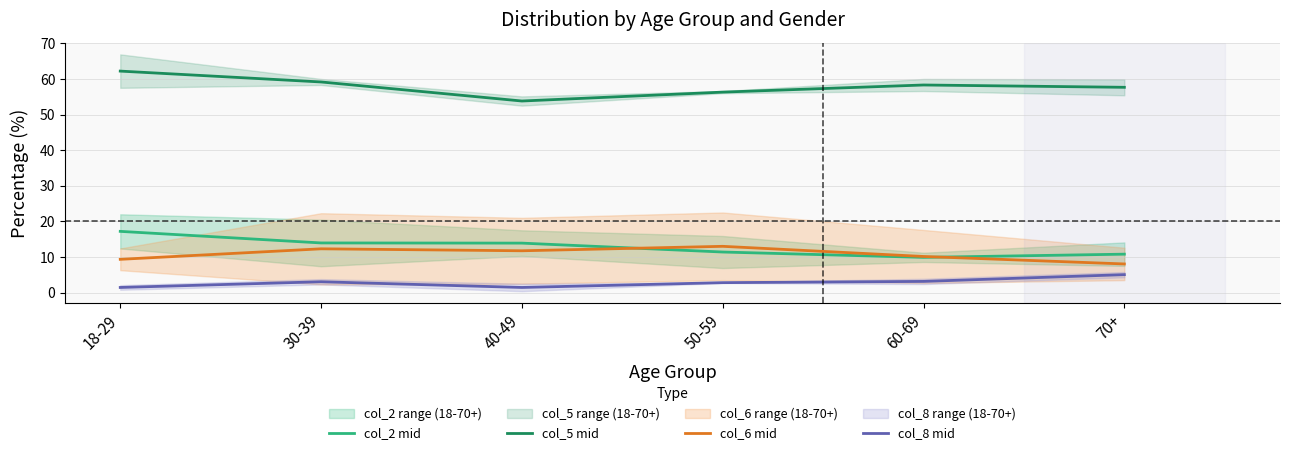

What is the greatest value displayed?

62.2